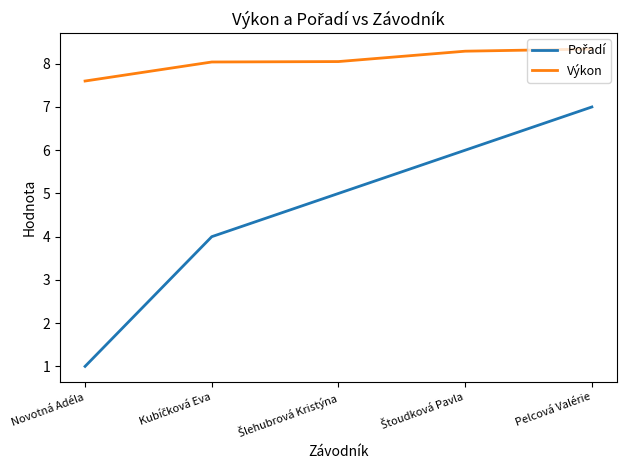

What position from the right is Pelcová Valérie?

1